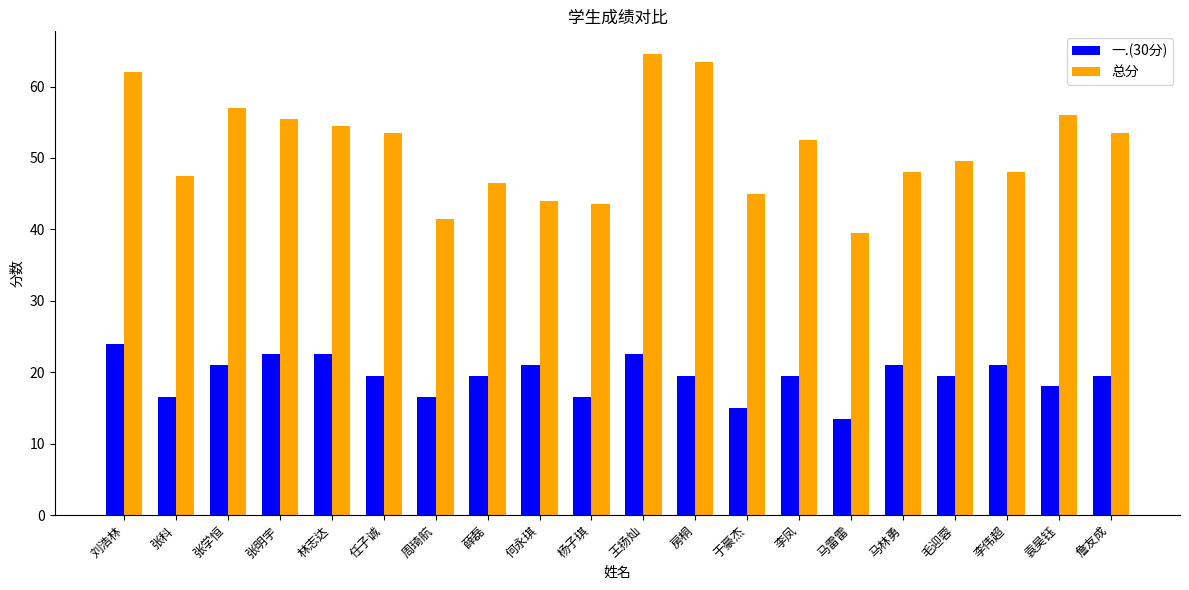

Where does the 一.(30分) series first go above 19?

刘浩林